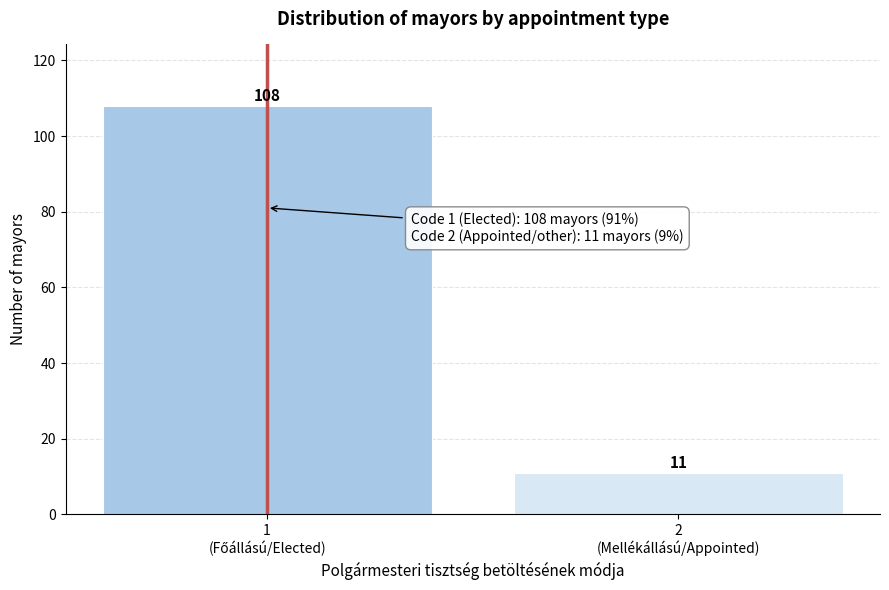

Reading left to right, transcribe all the data shown in this chart.

108	11